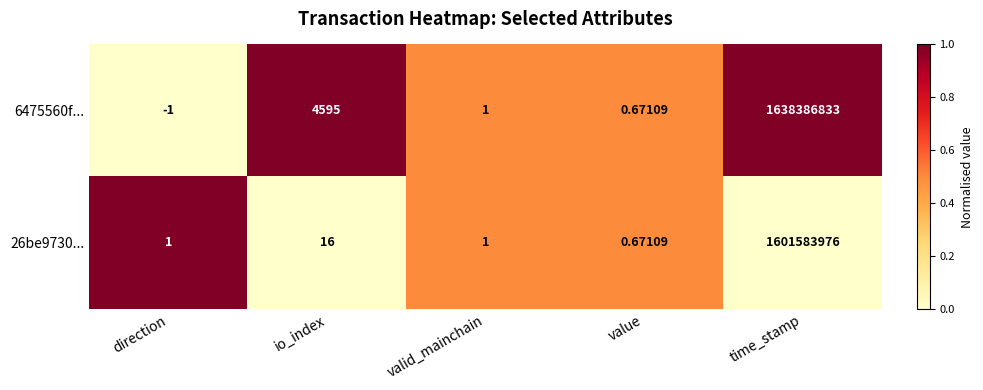

Is the value of 26be9730... at io_index greater than the value of 6475560f... at time_stamp?

No